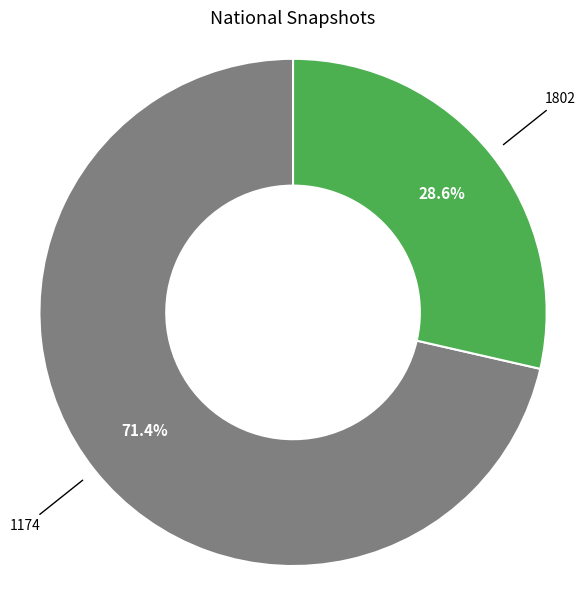

Does any single category account for the majority?

Yes